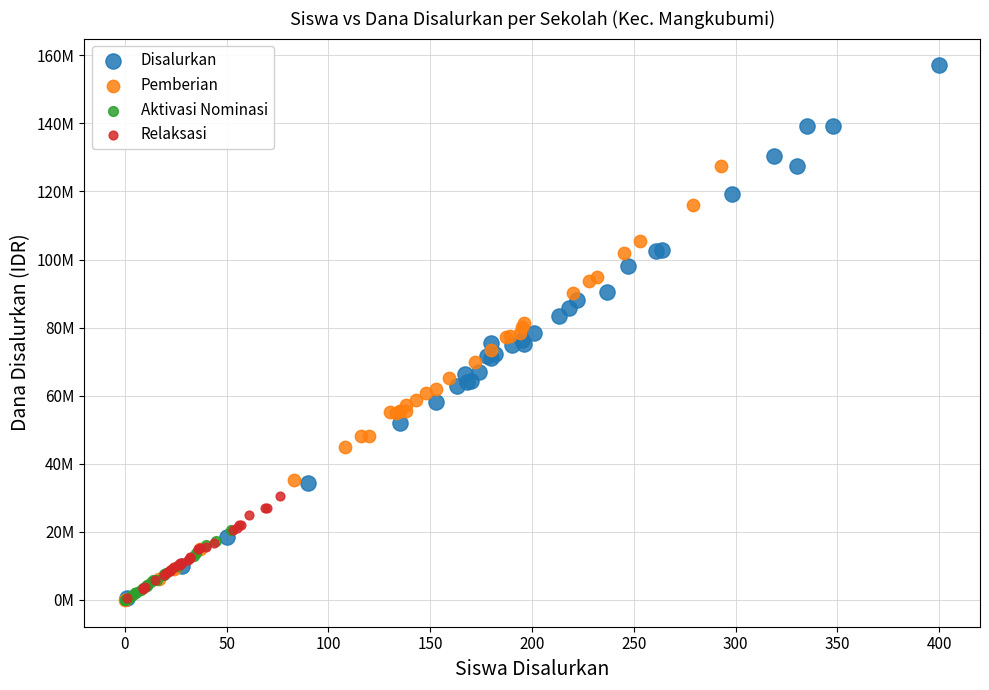

What are all the series names shown in the legend?

Disalurkan, Pemberian, Aktivasi Nominasi, Relaksasi